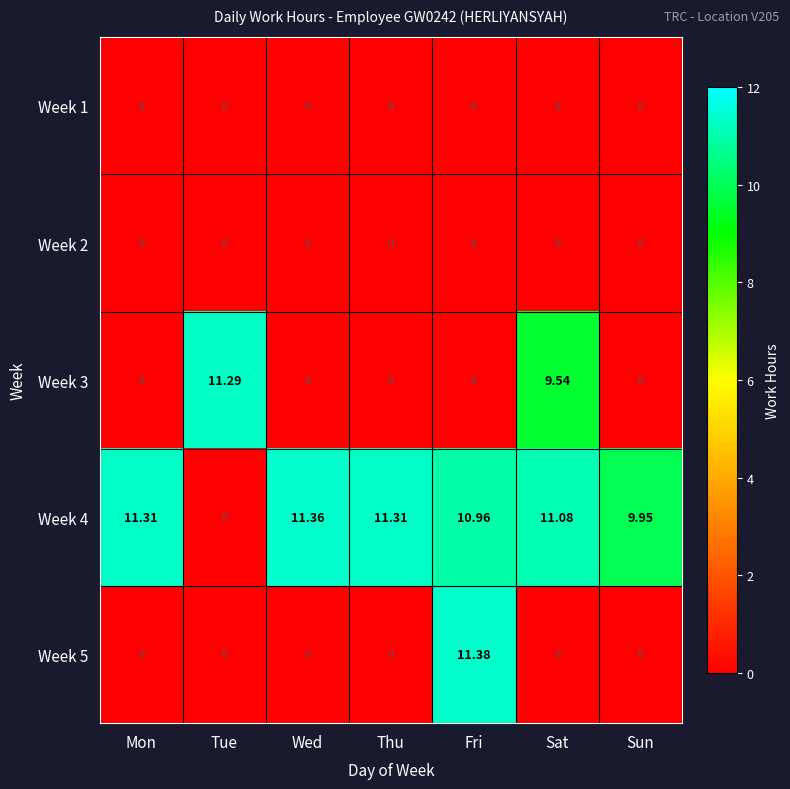

Which series has the largest range (max minus min)?

Week 5